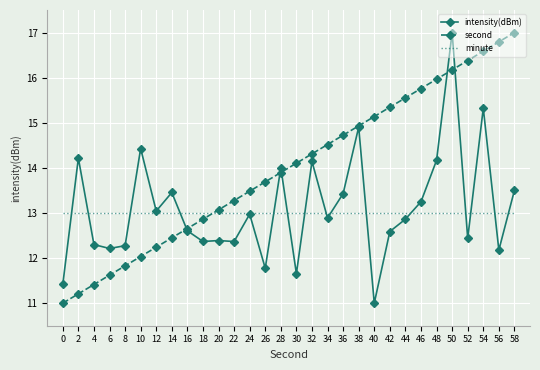

What is the sum of all intensity(dBm) values?

393.1